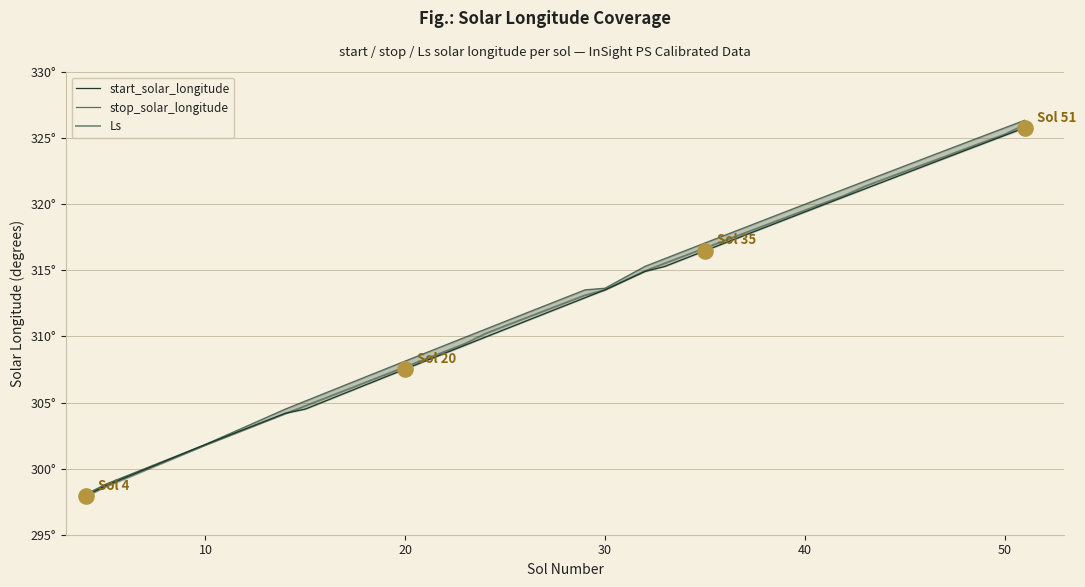

Which series has the largest total across all categories?

stop_solar_longitude